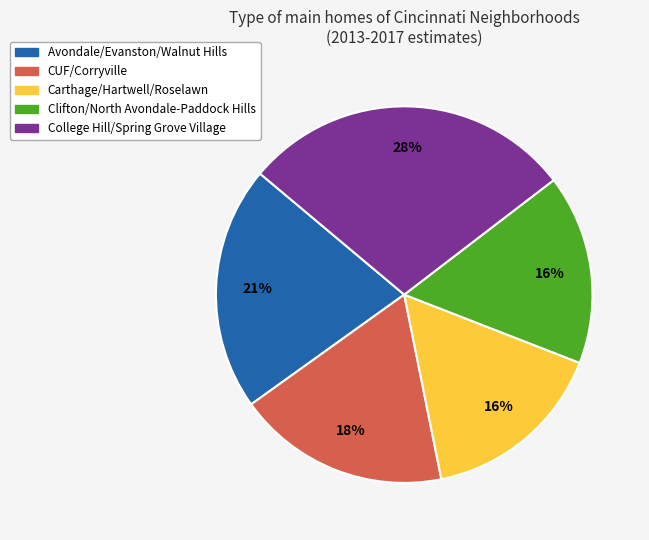

Do Carthage/Hartwell/Roselawn and Clifton/North Avondale-Paddock Hills together represent more than half of the pie?

No